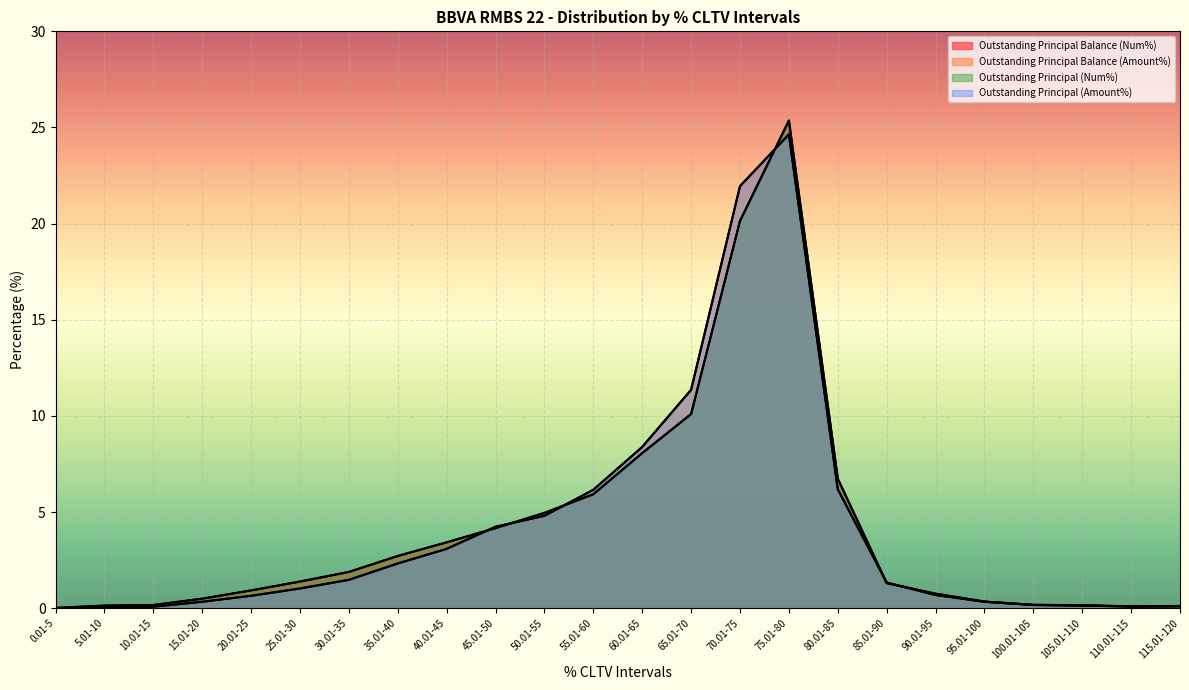

List the labels in order of Outstanding Principal (Amount%) value, smallest first.

0.01-5, 5.01-10, 10.01-15, 110.01-115, 115.01-120, 105.01-110, 100.01-105, 15.01-20, 95.01-100, 20.01-25, 90.01-95, 25.01-30, 85.01-90, 30.01-35, 35.01-40, 40.01-45, 45.01-50, 50.01-55, 55.01-60, 80.01-85, 60.01-65, 65.01-70, 70.01-75, 75.01-80